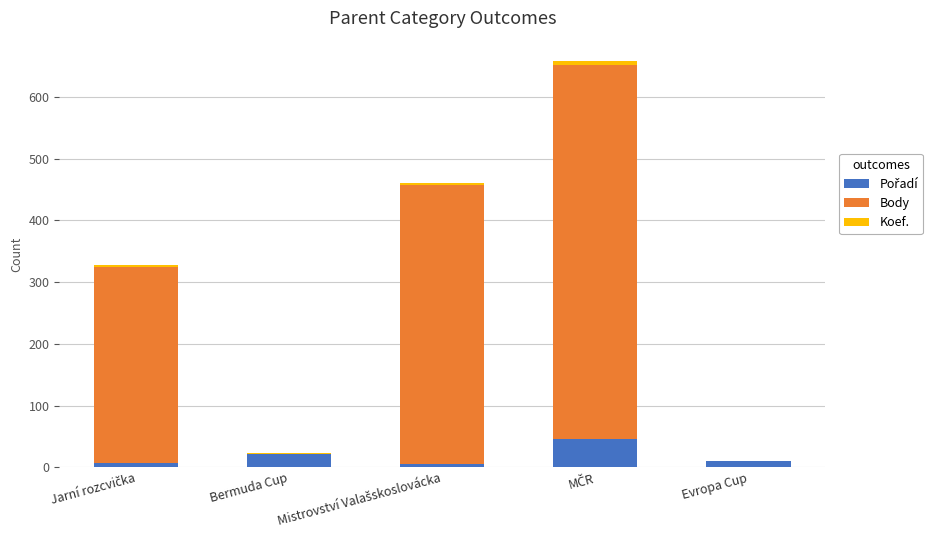

How many categories are shown in the chart?

5